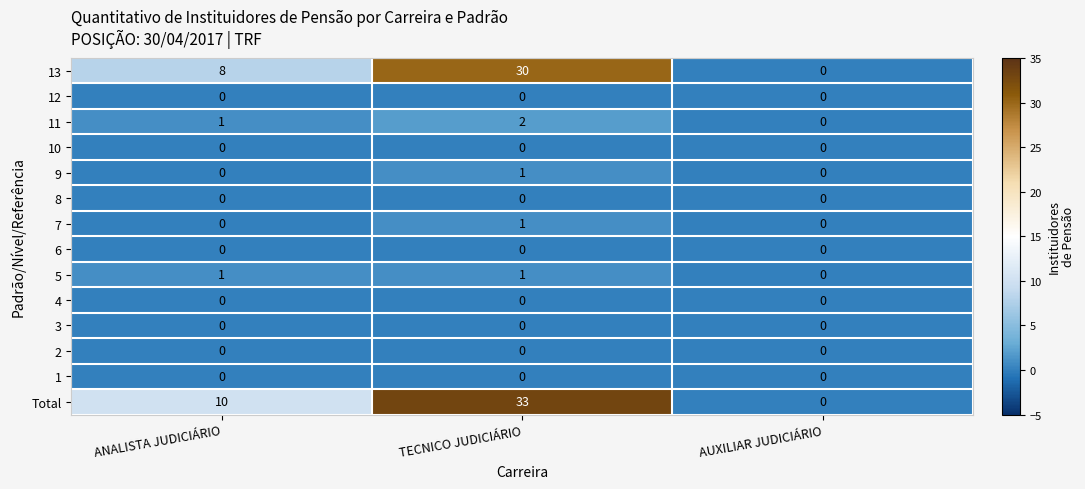

List the labels in order of 11 value, largest first.

TECNICO JUDICIÁRIO, ANALISTA JUDICIÁRIO, AUXILIAR JUDICIÁRIO